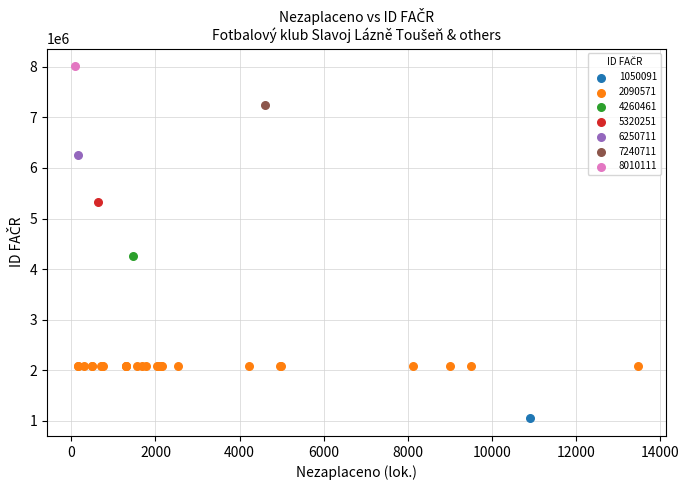

Which series contains the lowest Y value?

1050091